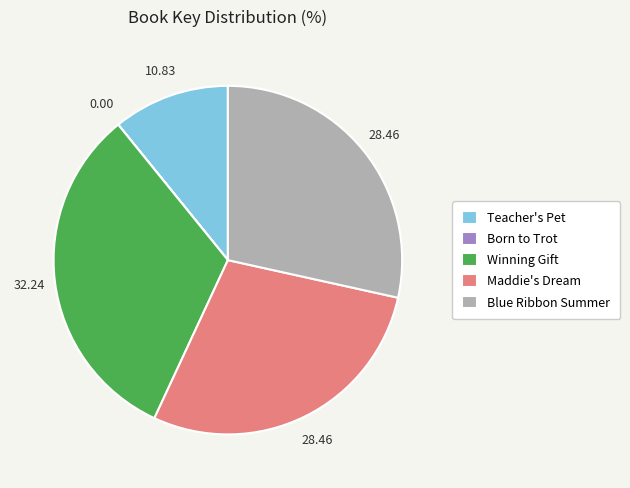

Does any single category account for the majority?

No